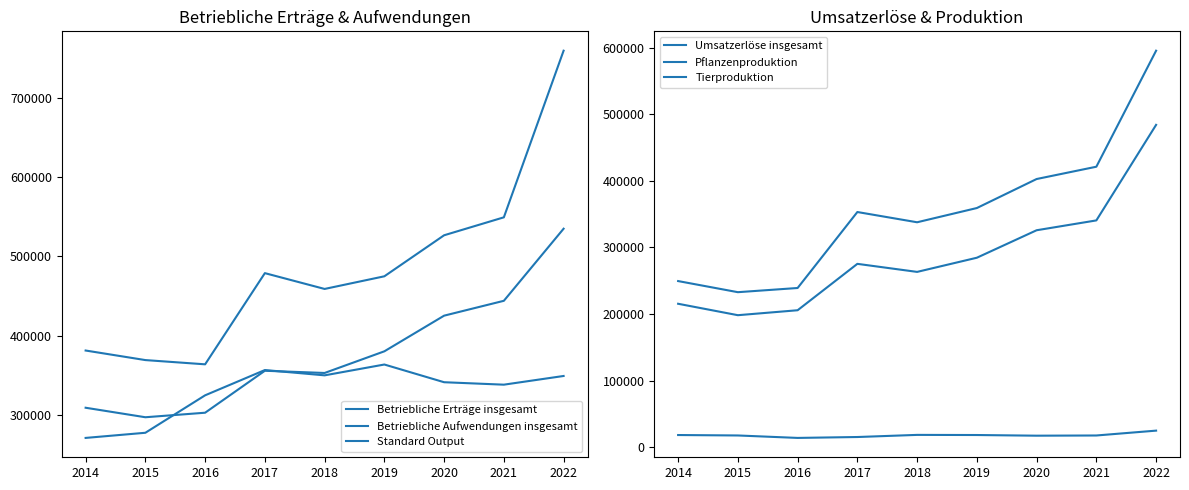

Reading left to right, extract all data points from this chart.

Betriebliche Erträge insgesamt: 2014=381005	2015=368910	2016=363550	2017=478900	2018=458900	2019=474900	2020=526800	2021=549500	2022=760300
Betriebliche Aufwendungen insgesamt: 2014=308615	2015=296595	2016=302320	2017=355400	2018=352600	2019=380000	2020=425100	2021=443900	2022=535100
Standard Output: 2014=270445	2015=276955	2016=324340	2017=356300	2018=349600	2019=363300	2020=340900	2021=337800	2022=348800
Umsatzerlöse insgesamt: 2014=249515	2015=232805	2016=239105	2017=353300	2018=337900	2019=359300	2020=402900	2021=421400	2022=595800
Pflanzenproduktion: 2014=18090	2015=17425	2016=13750	2017=15100	2018=18300	2019=18100	2020=17100	2021=17400	2022=24700
Tierproduktion: 2014=215400	2015=198215	2016=205660	2017=275400	2018=263300	2019=284600	2020=325900	2021=340700	2022=484300